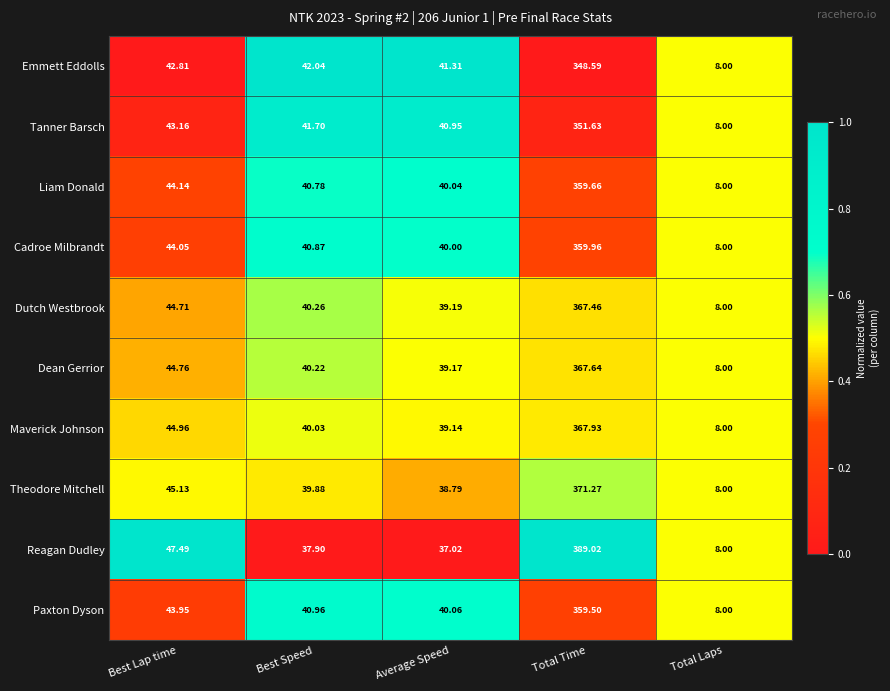

Which series changed the most between Best Speed and Average Speed?

Theodore Mitchell